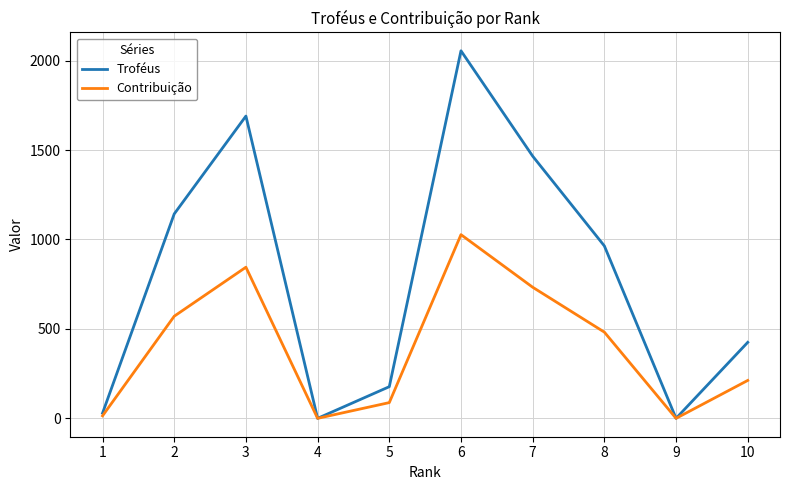

Between 3 and 10, which series saw the biggest shift?

Troféus